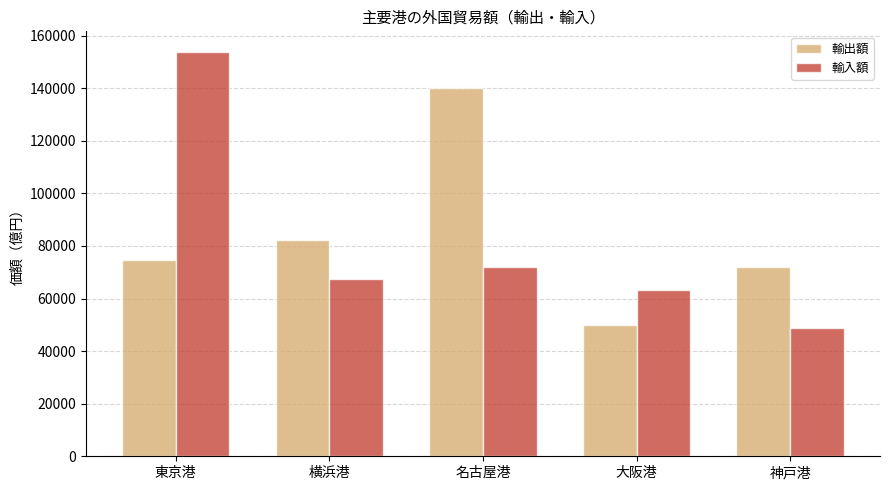

Rank the series at 横浜港 from highest to lowest value.

輸出額, 輸入額